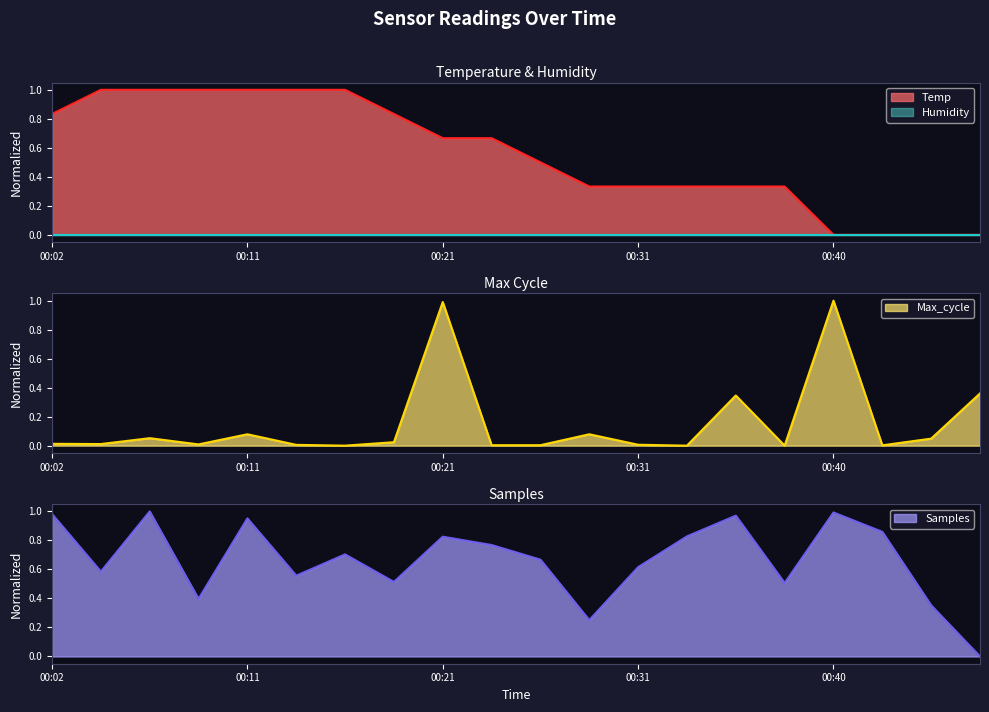

What is the value of the Samples point at the 9th from the left?

0.8